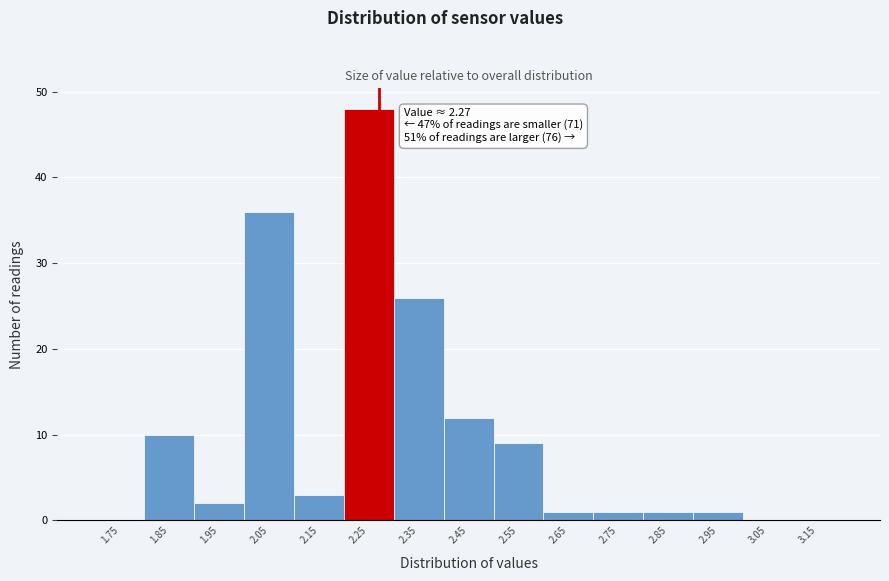

Over which range of the x-axis is the bar tallest?

2.2 to 2.3